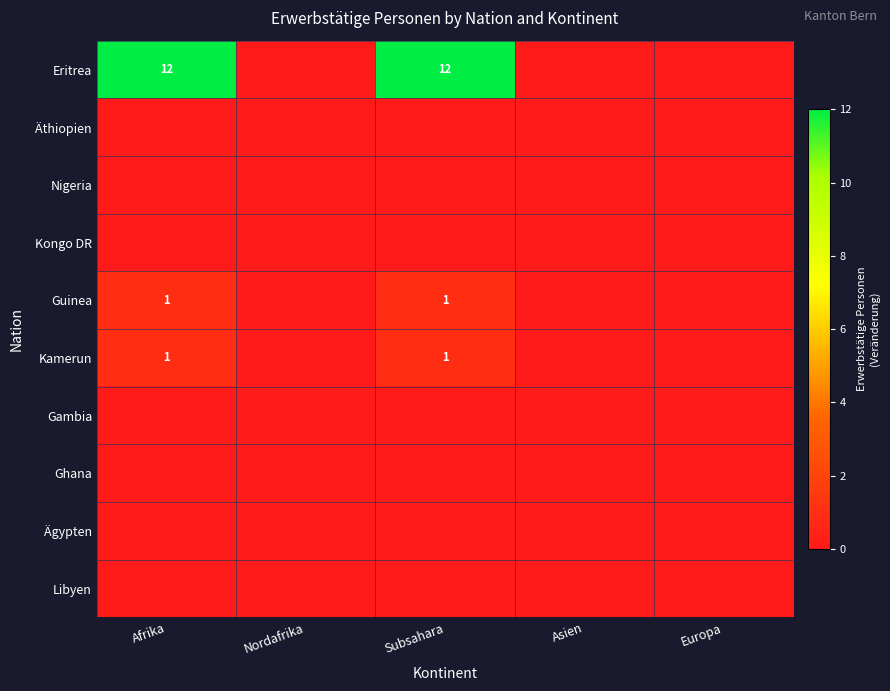

The Eritrea series shows 8 at Subsahara. True or false?

False